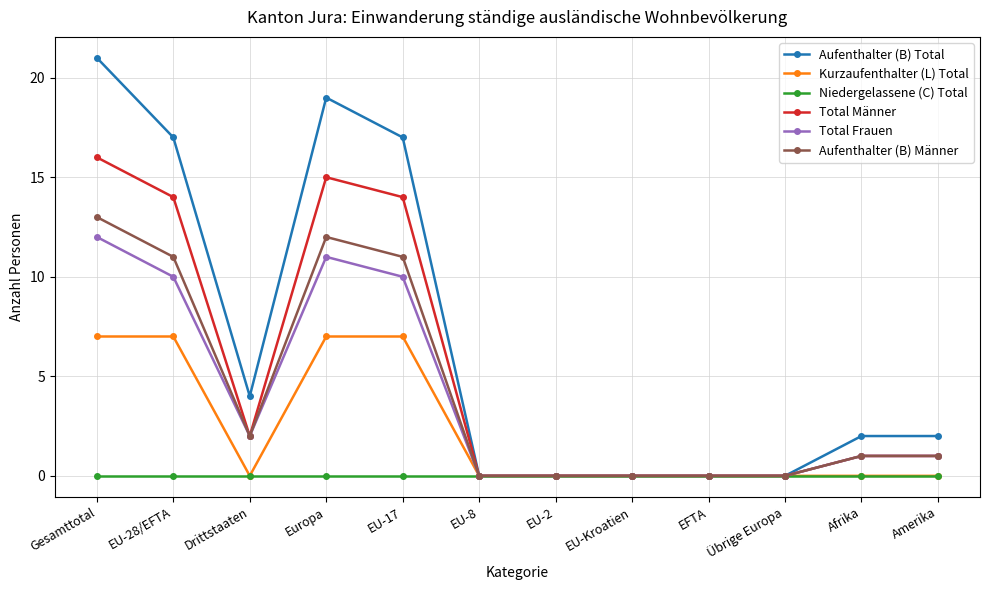

Which series has the widest spread of values?

Aufenthalter (B) Total